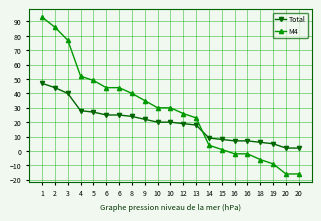

Which series changed the most between 8 and 19?

M4